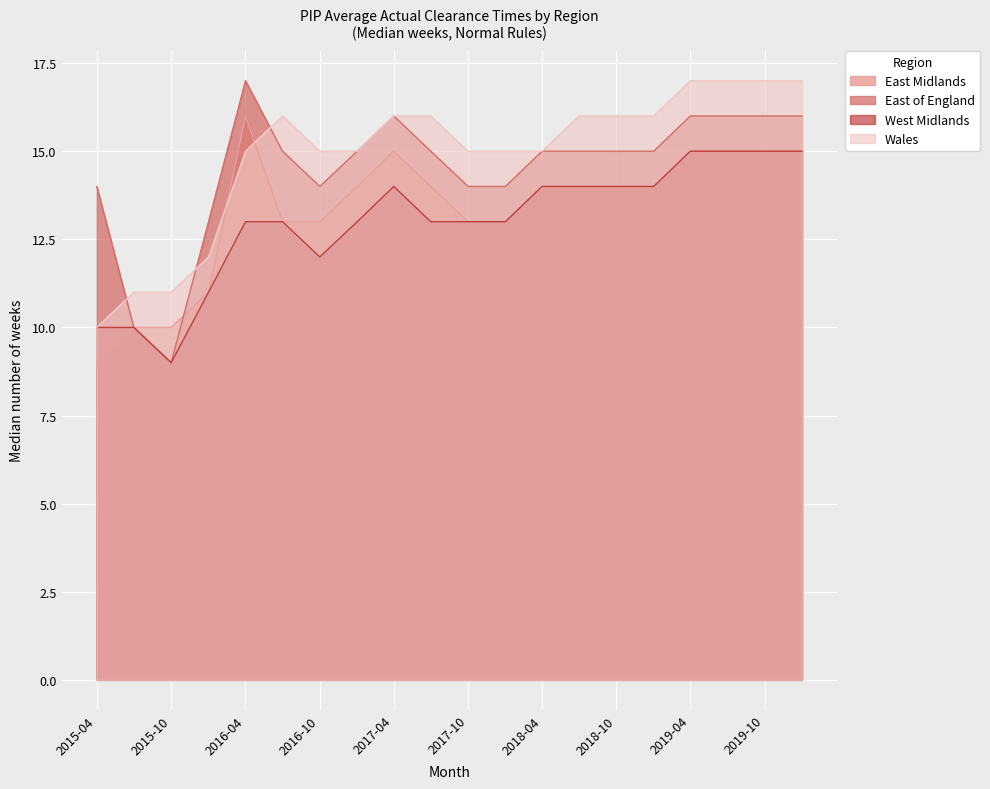

How many data points in East of England are less than 15?

7